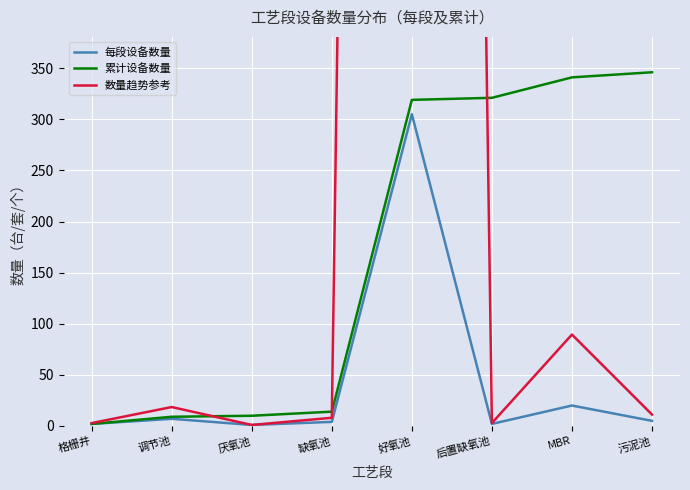

At which label is 数量趋势参考 closest to 2663?

MBR